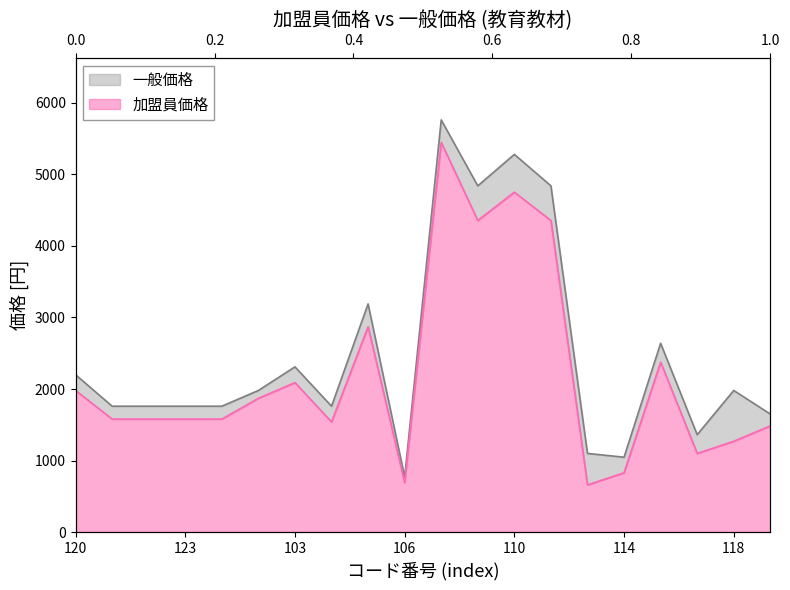

What position from the right is 105?

12